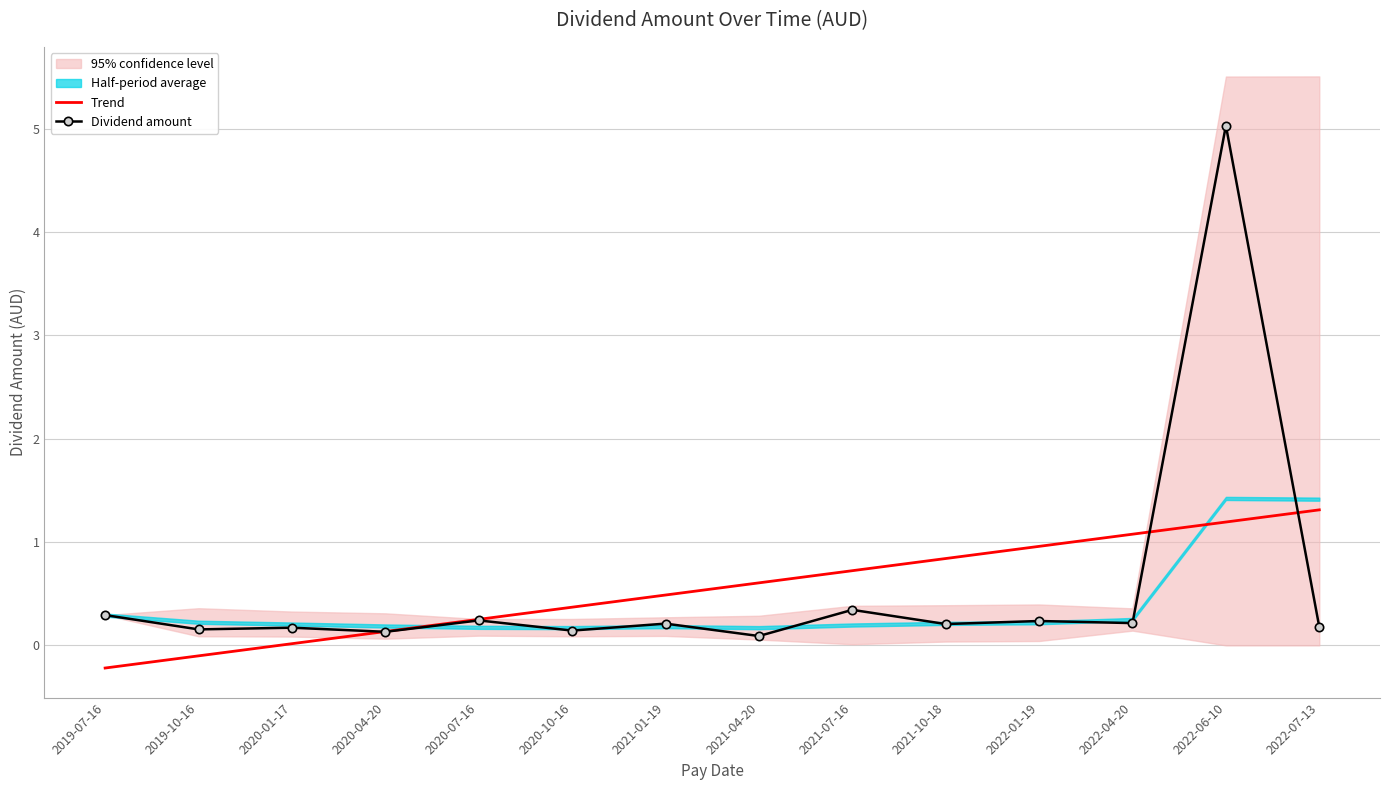

What is the greatest value displayed?

5.0